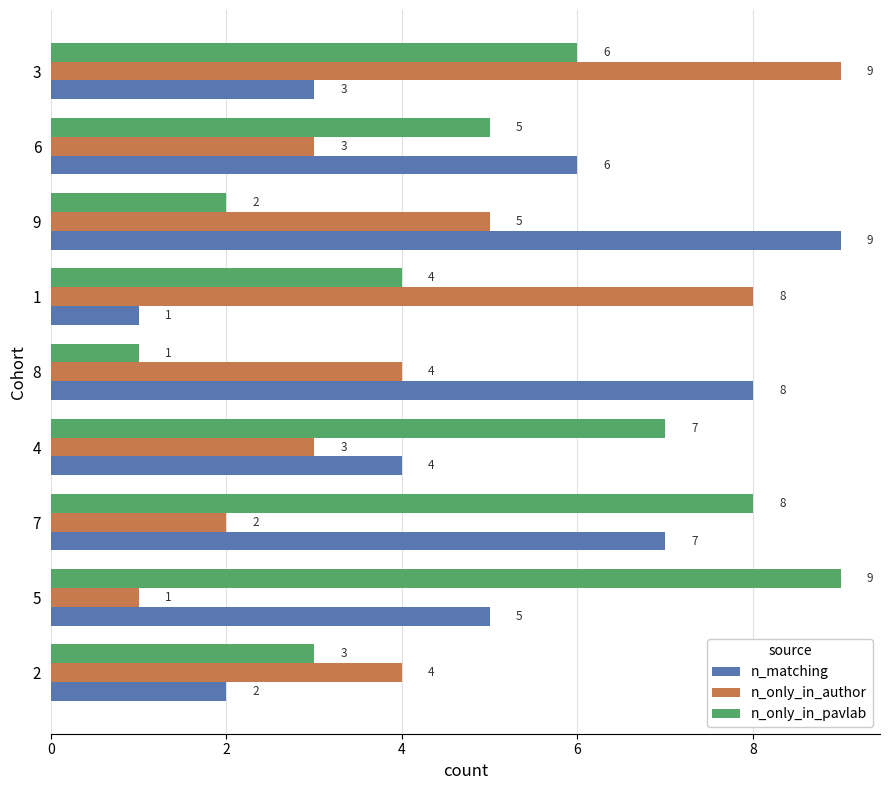

Which series changed the most between 9 and 3?

n_matching